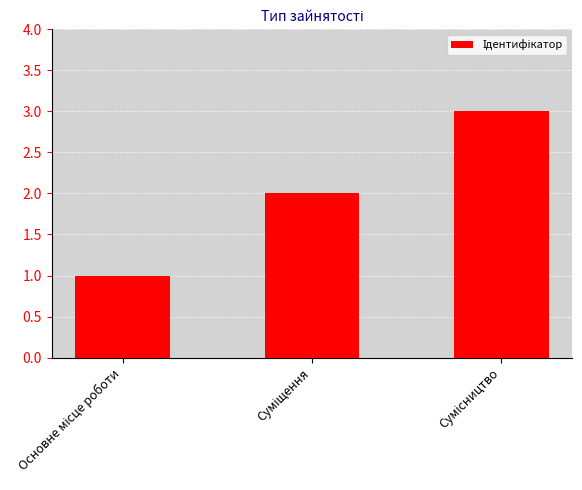

What is the average value?

2